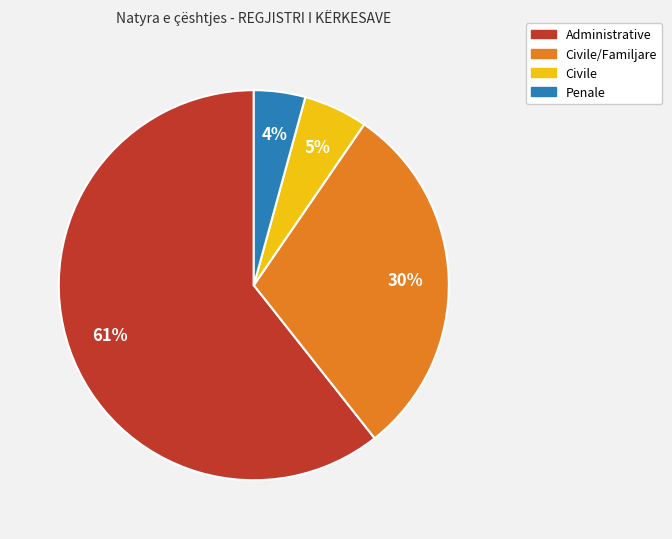

Does any single category account for the majority?

Yes